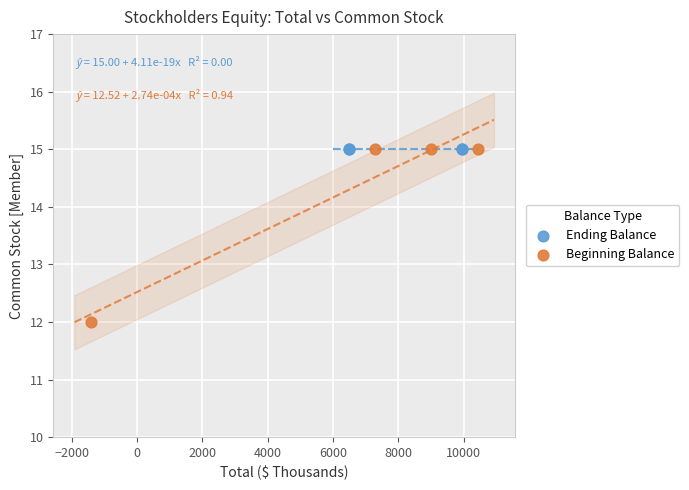

Which series reaches the minimum Y coordinate?

Beginning Balance